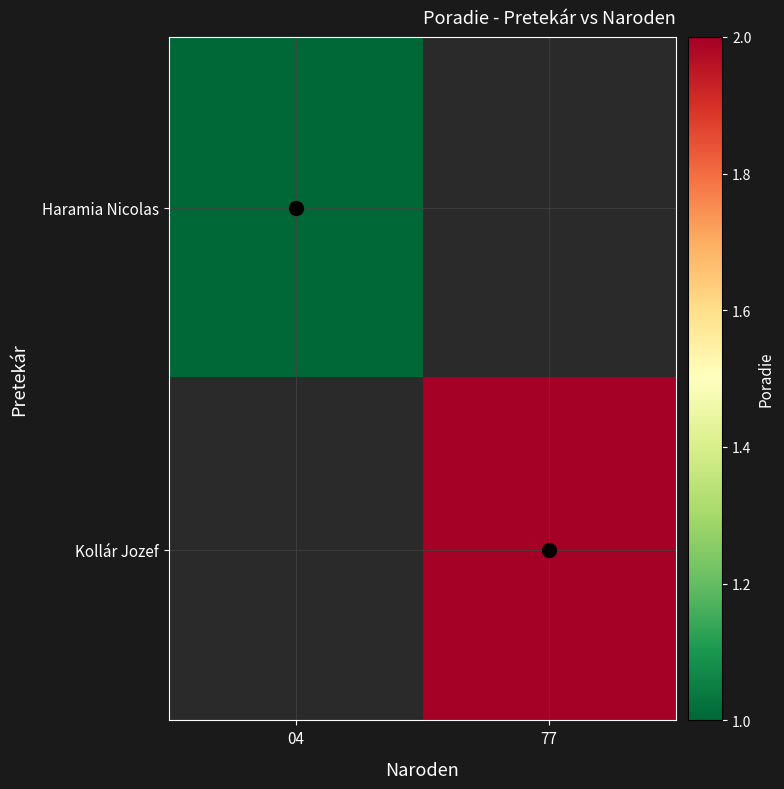

Rank the series by their average value, from lowest to highest.

Haramia Nicolas, Kollár Jozef